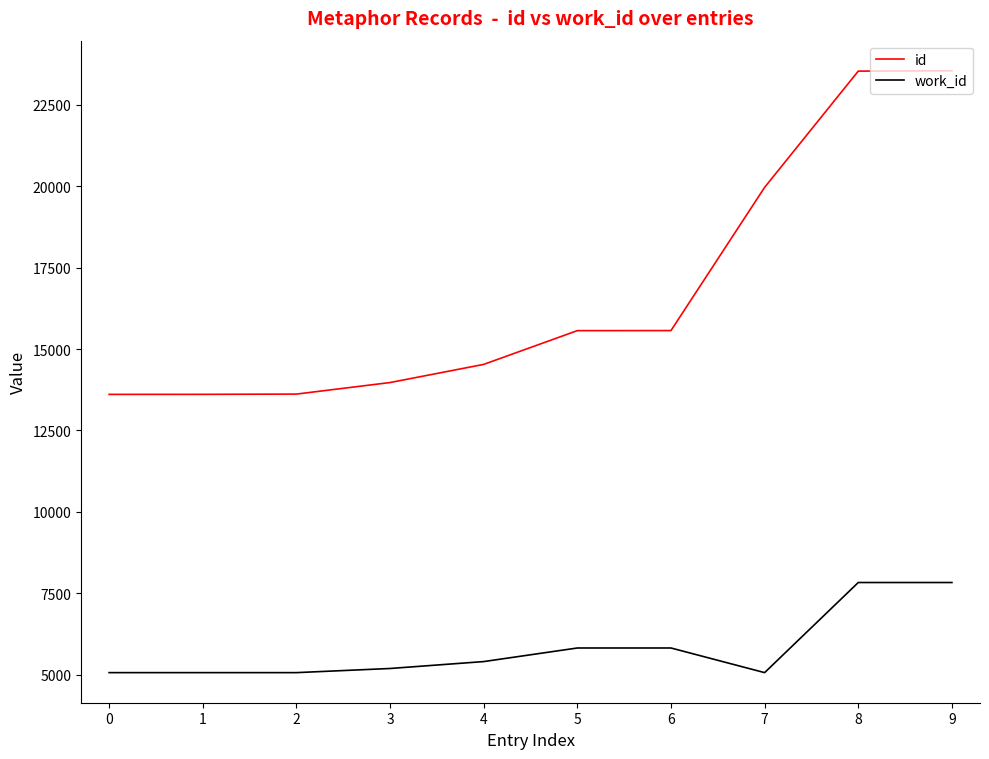

The value of work_id at 7 is 5070. True or false?

True